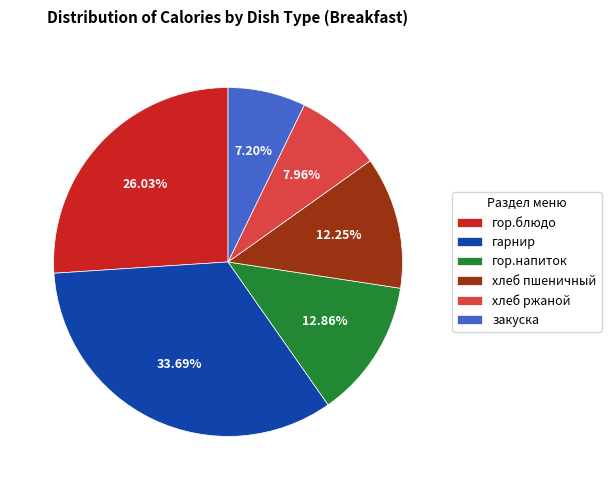

To the nearest percent, what portion does хлеб пшеничный represent?

12%